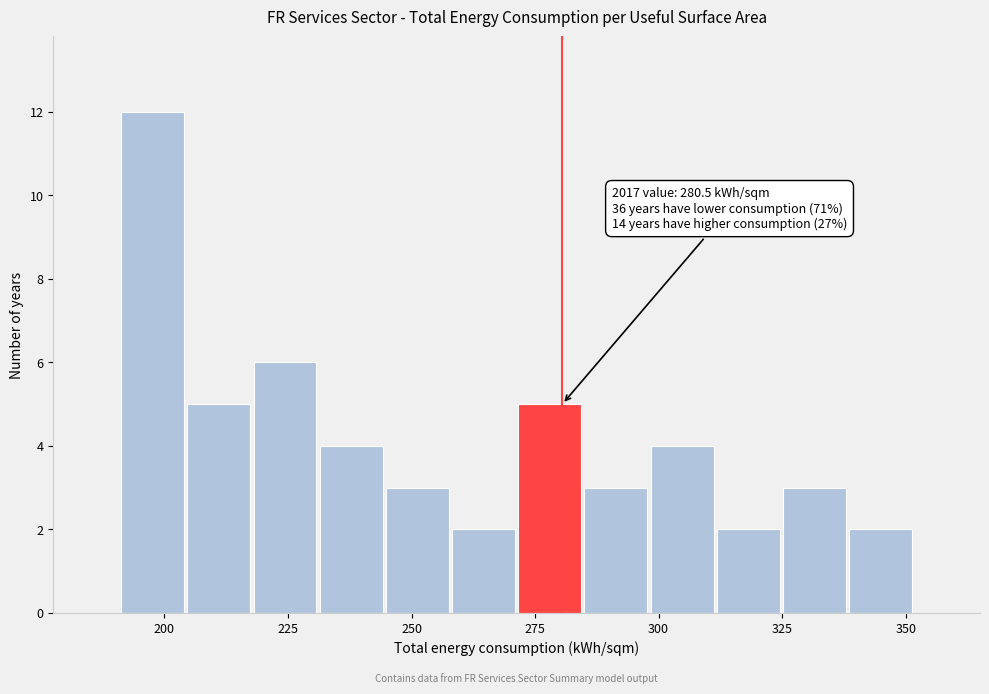

Read against the x-axis, roughly where is the centre of the tallest bar?

200